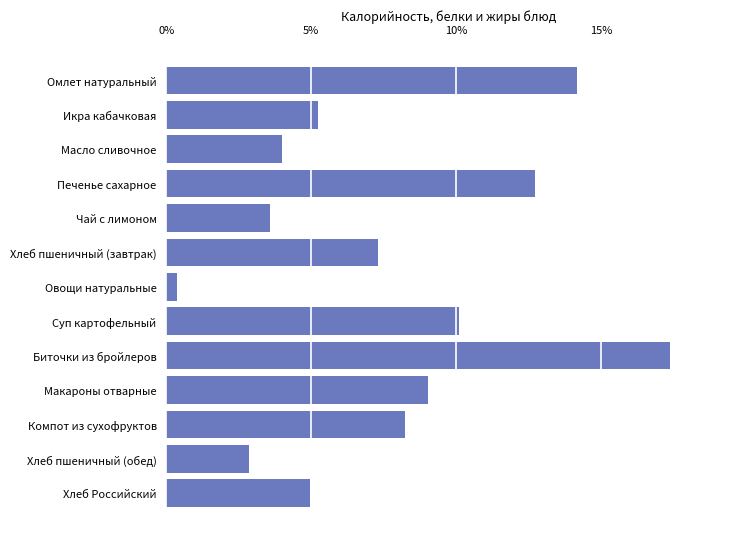

Which label corresponds to the largest value in the chart?

Биточки из бройлеров